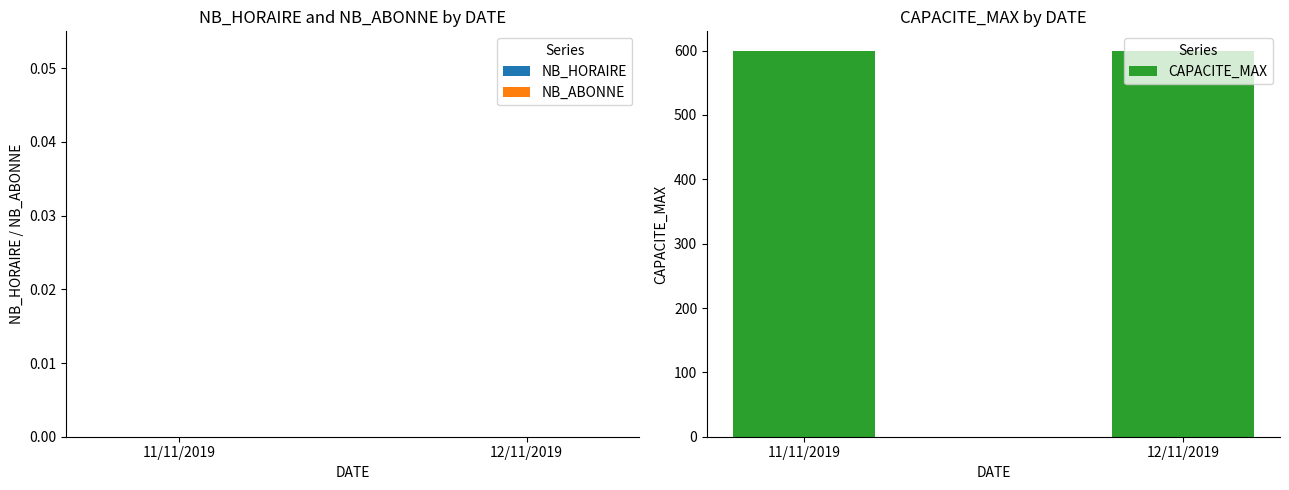

Rank the categories by NB_ABONNE value from lowest to highest.

11/11/2019, 12/11/2019